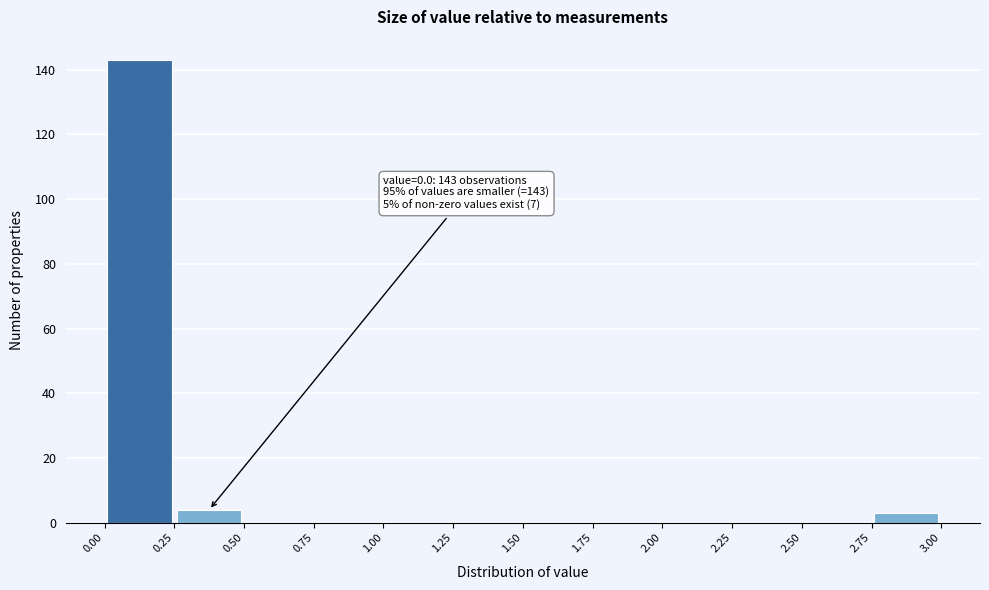

Over which range of the x-axis is the bar tallest?

0.00 to 0.25